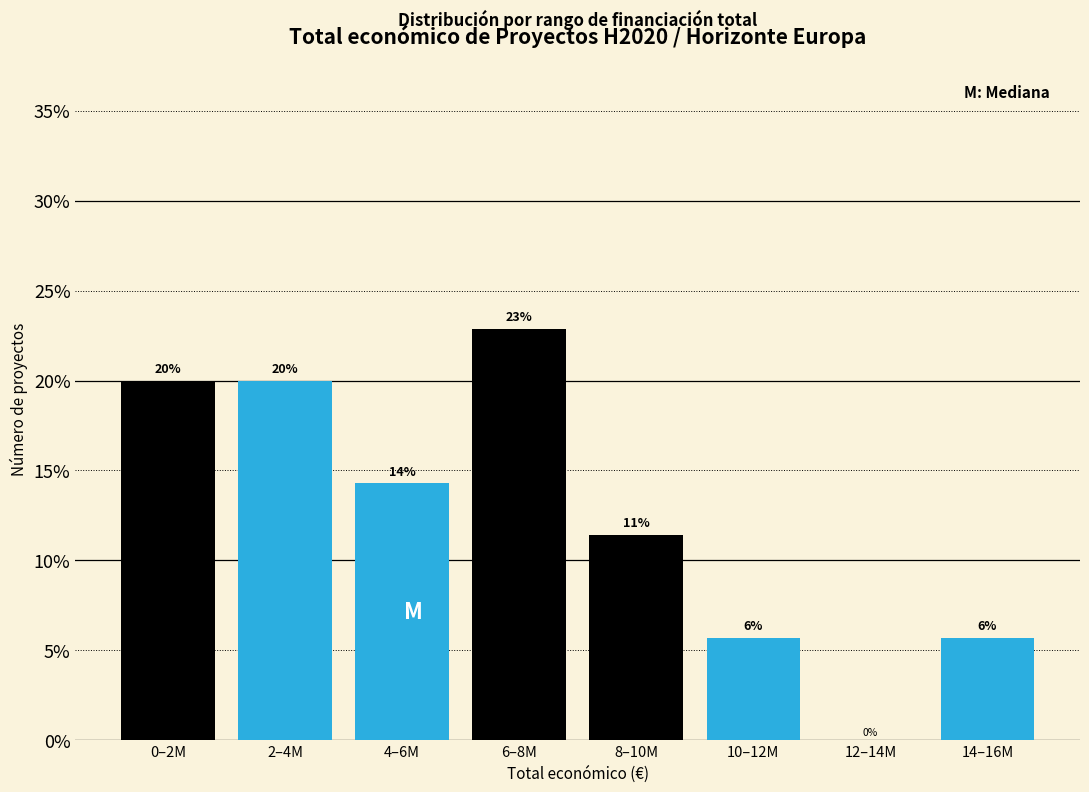

Are the bars horizontal?

No